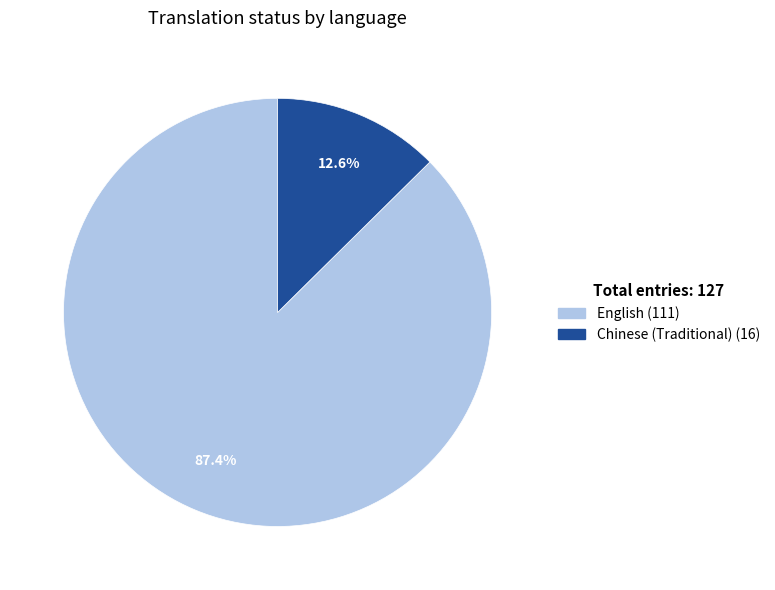

Is it true that Chinese (Traditional) is 4% of the pie?

False